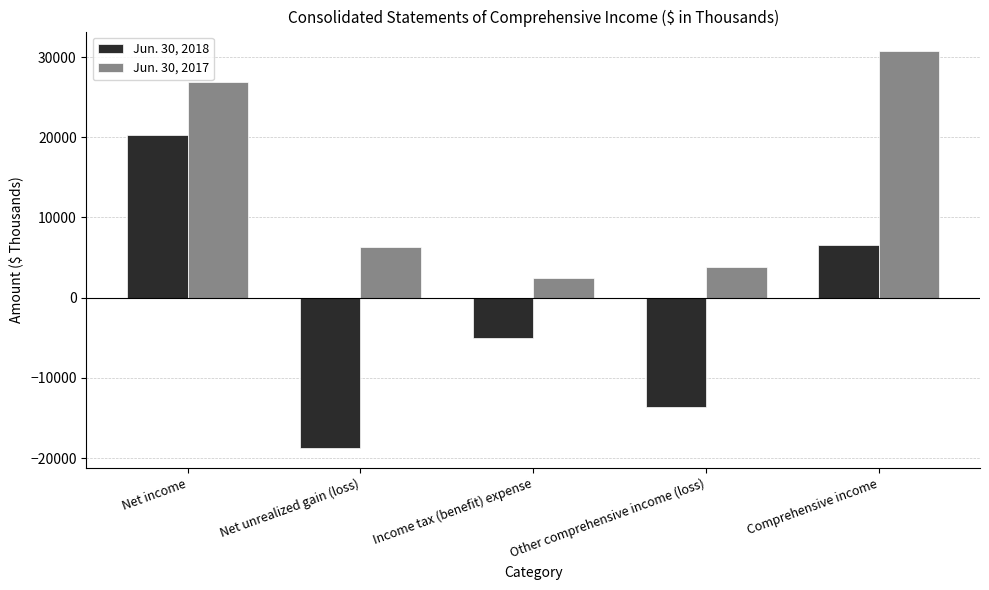

Is it true that Jun. 30, 2018 equals 6593 at Comprehensive income?

True